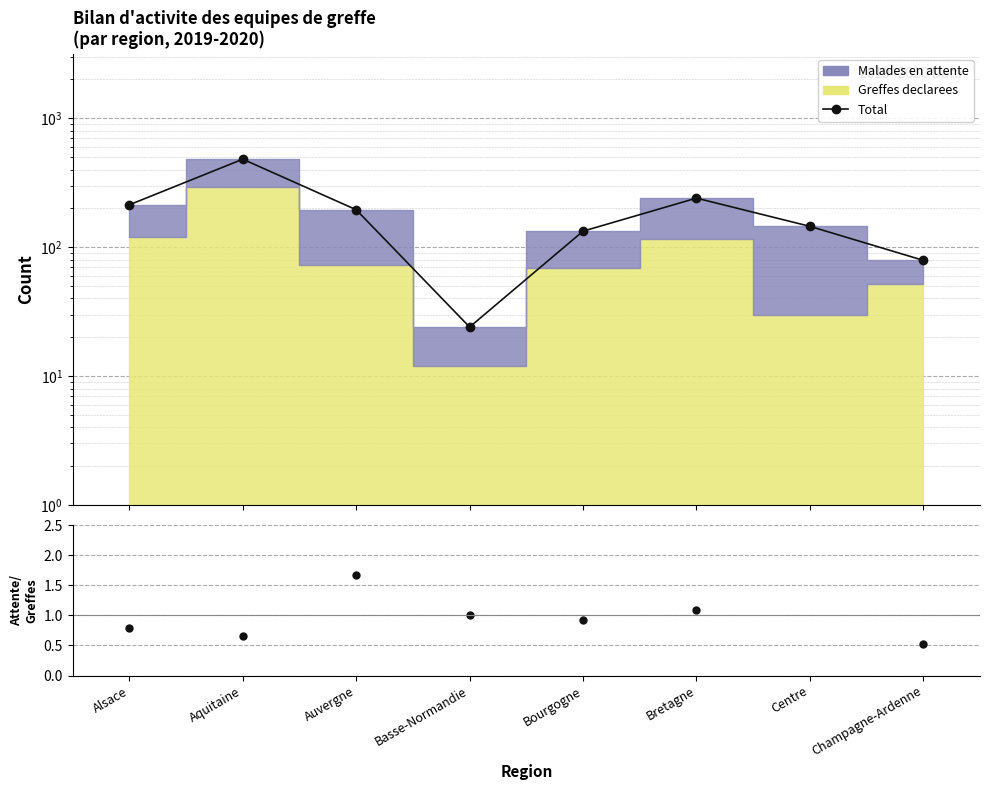

At which label does Attente/Greffes first exceed 1?

Auvergne